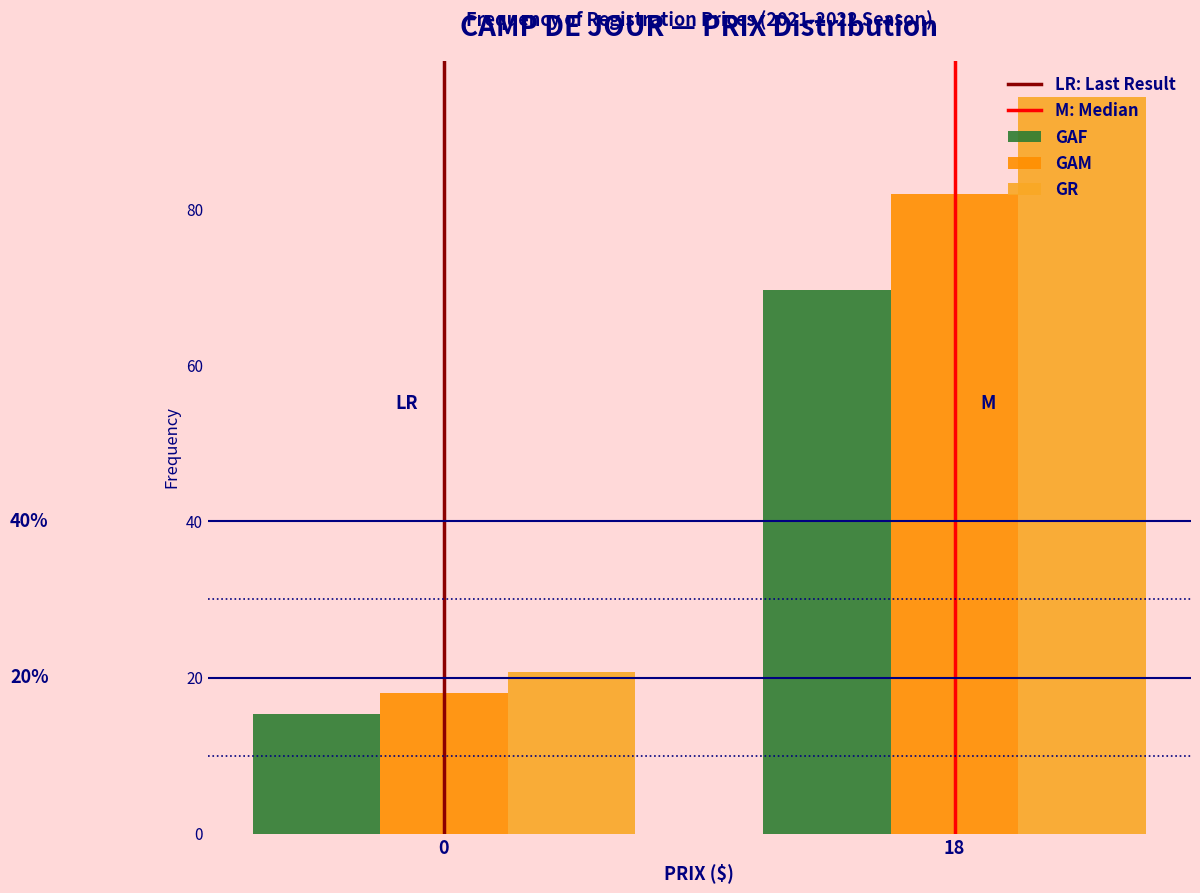

Reading left to right, extract all data points from this chart.

GAF: 0=15.3	18=69.7
GAM: 0=18.0	18=82.0
GR: 0=20.7	18=94.3